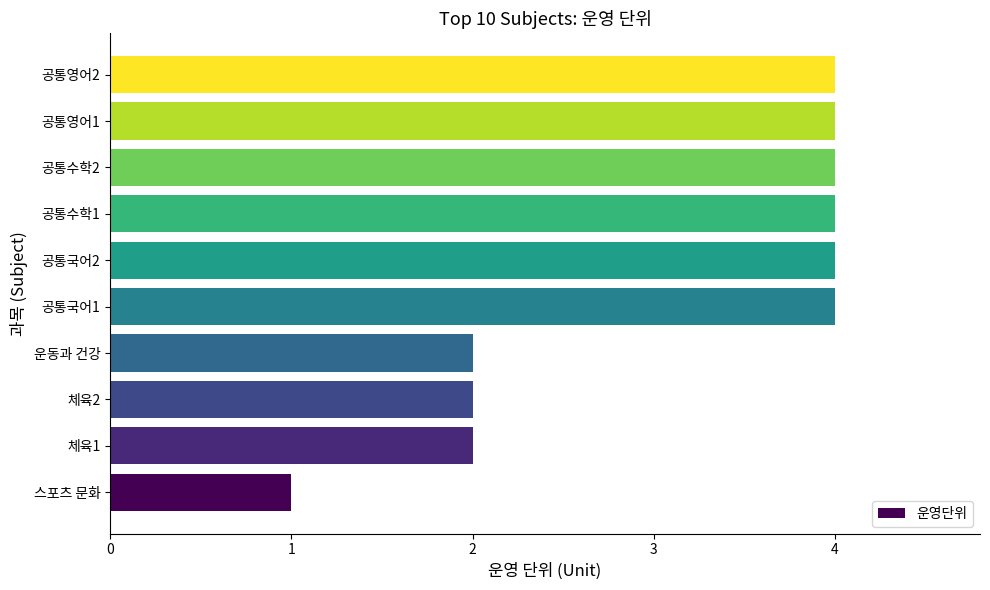

How many bars are there in total?

10